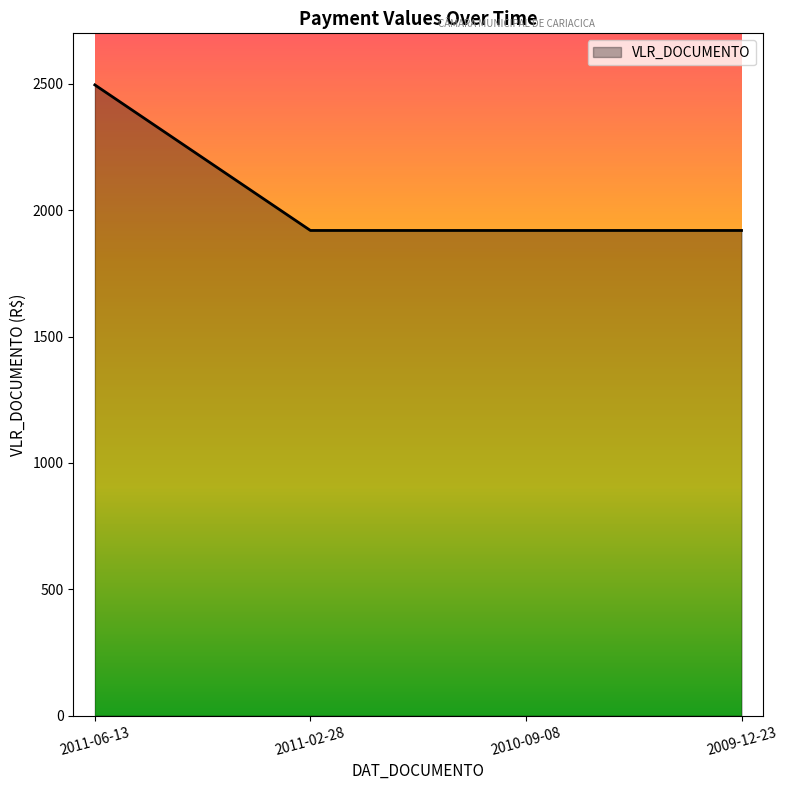

What is the difference between the maximum and minimum values?

576